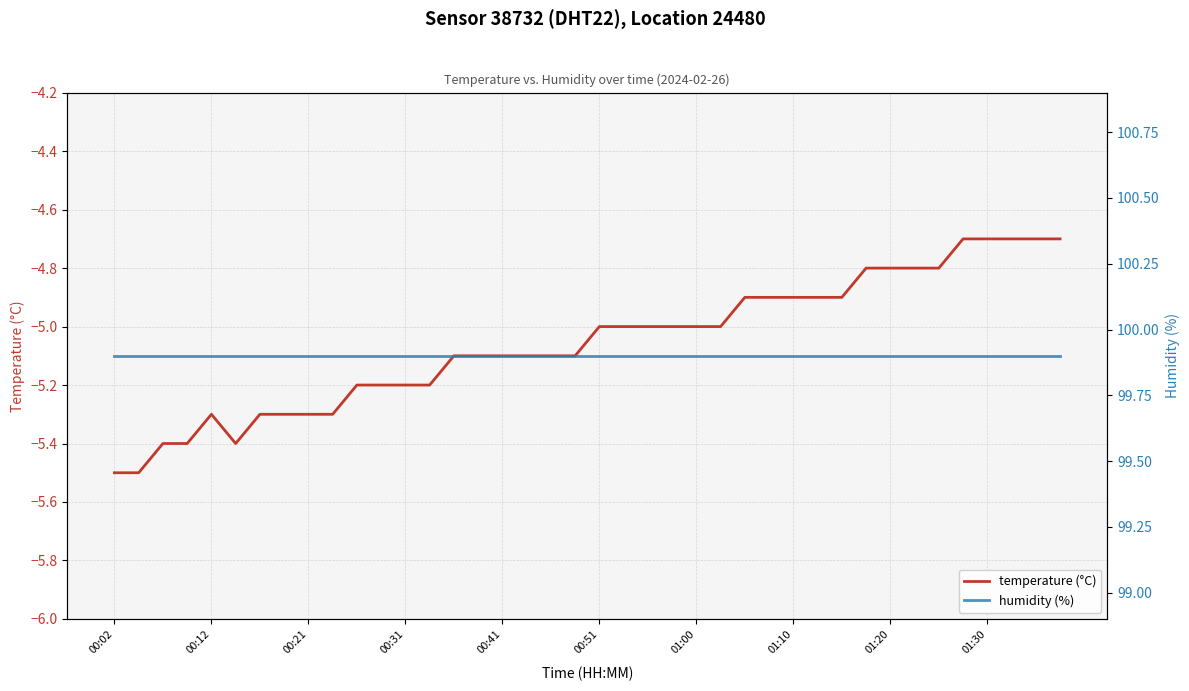

Which series has the widest spread of values?

temperature (°C)